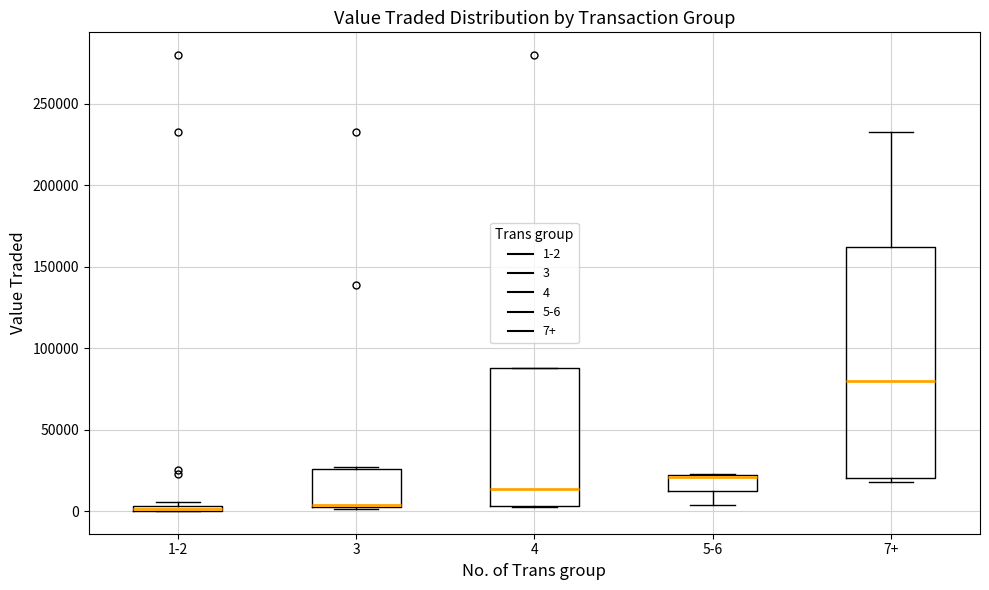

Where does the median line of the box for 4 sit on the y-axis? The values are not printed on the chart, so give them approximately, as read against the axis.

15000